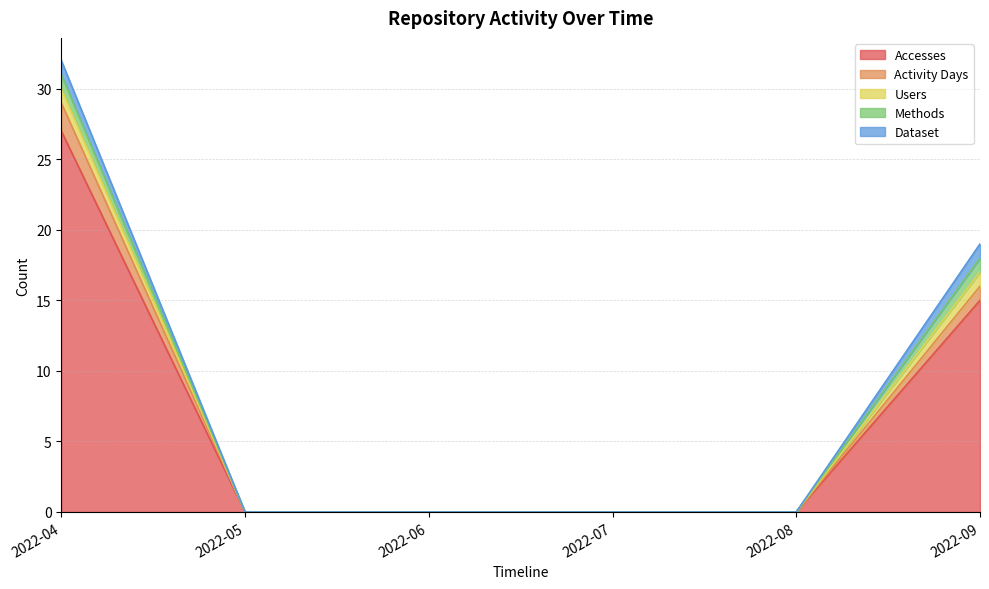

True or false: Methods has a value of 0 at 2022-08.

True